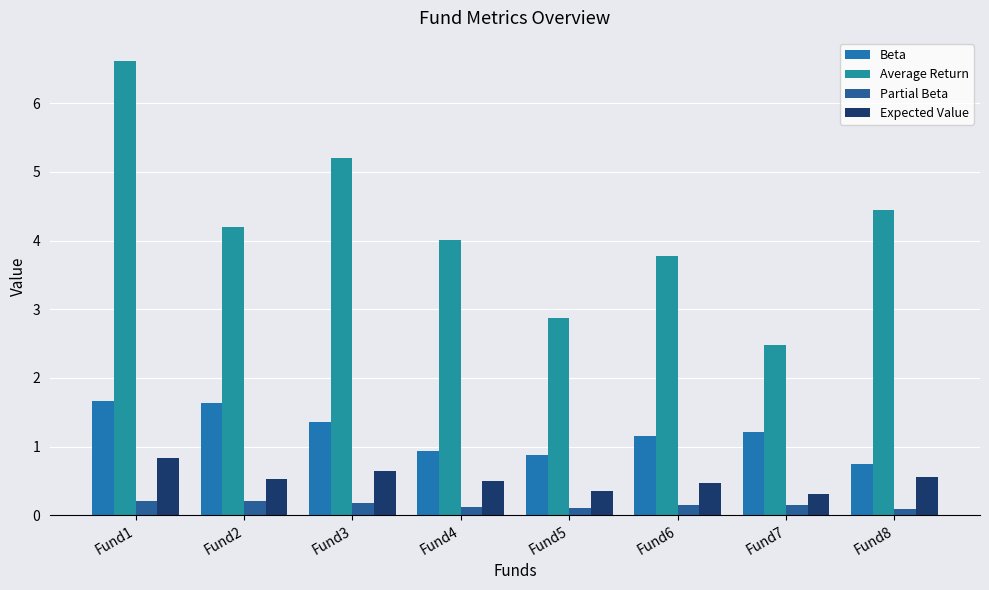

Are the bars grouped side by side (vs. stacked)?

Yes